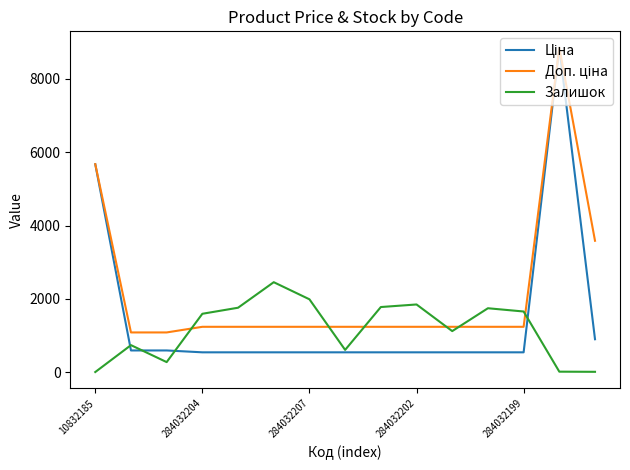

What is the maximum value shown in the chart?

8856.7